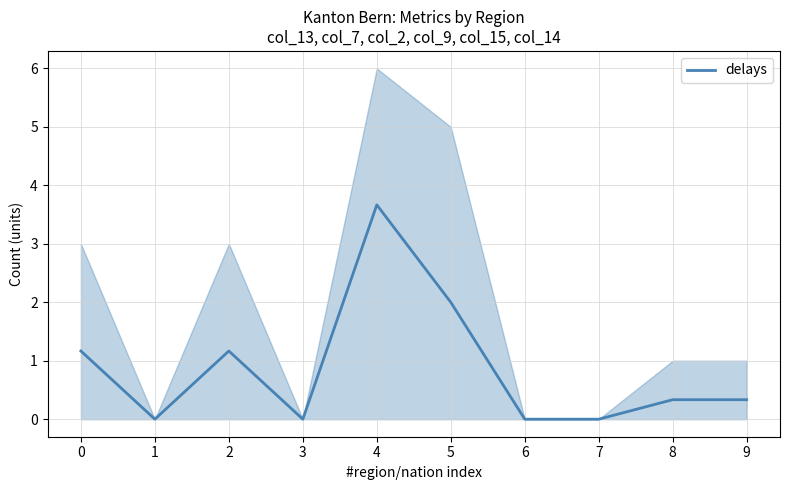

How many positive values are there?

6